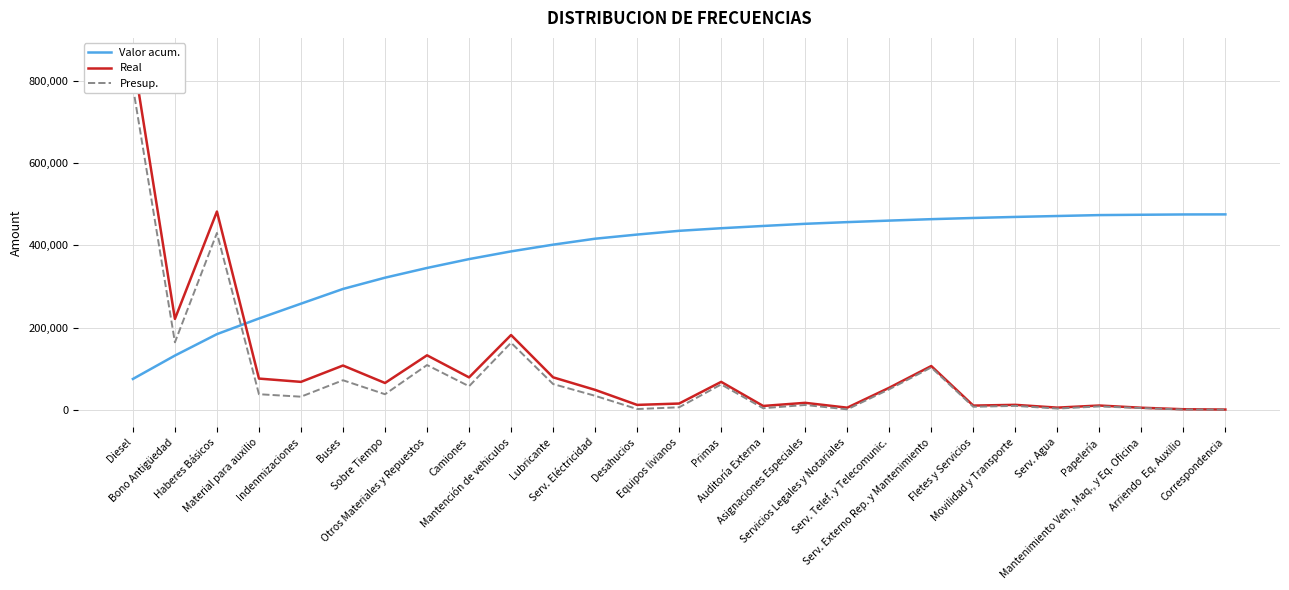

Which has a higher value, Otros Materiales y Repuestos or Arriendo  Eq. Auxilio?

Arriendo  Eq. Auxilio